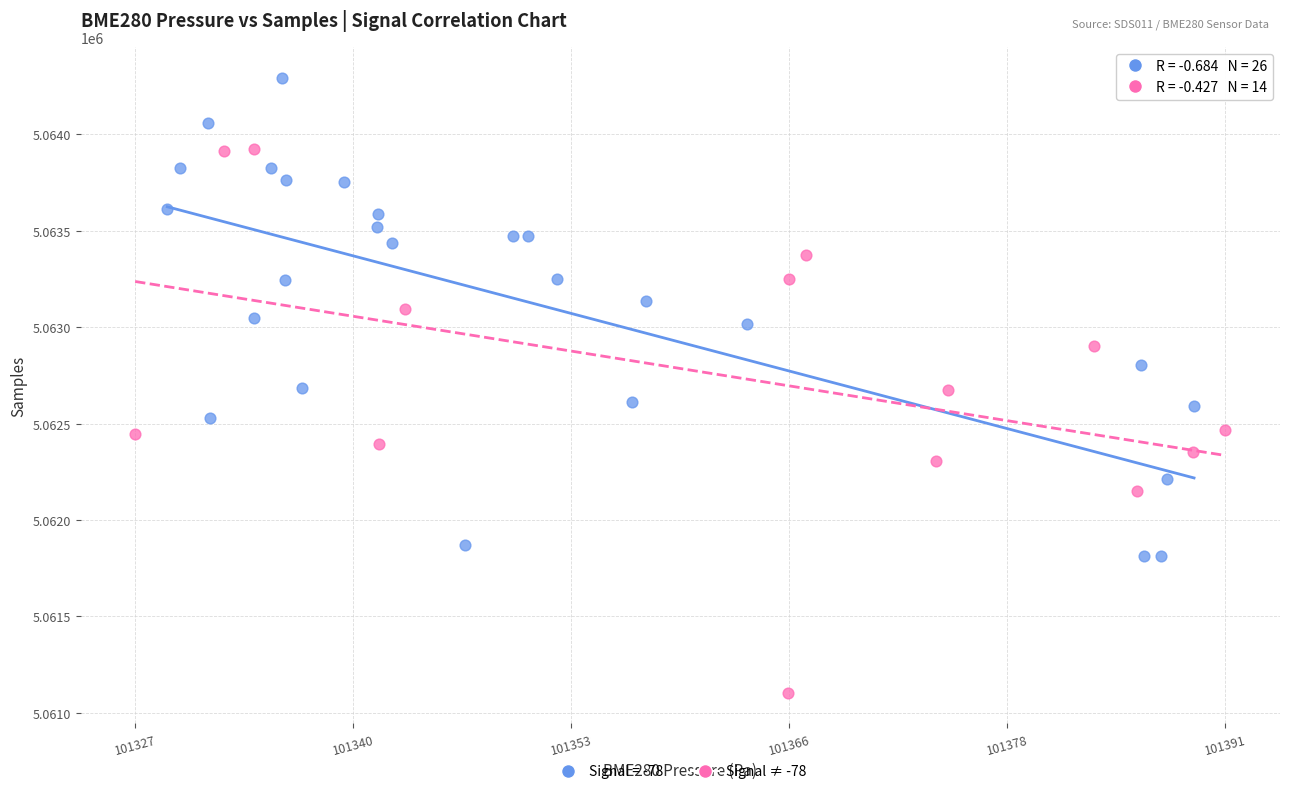

Which series has the largest Y range (max minus min)?

Signal ≠ -78